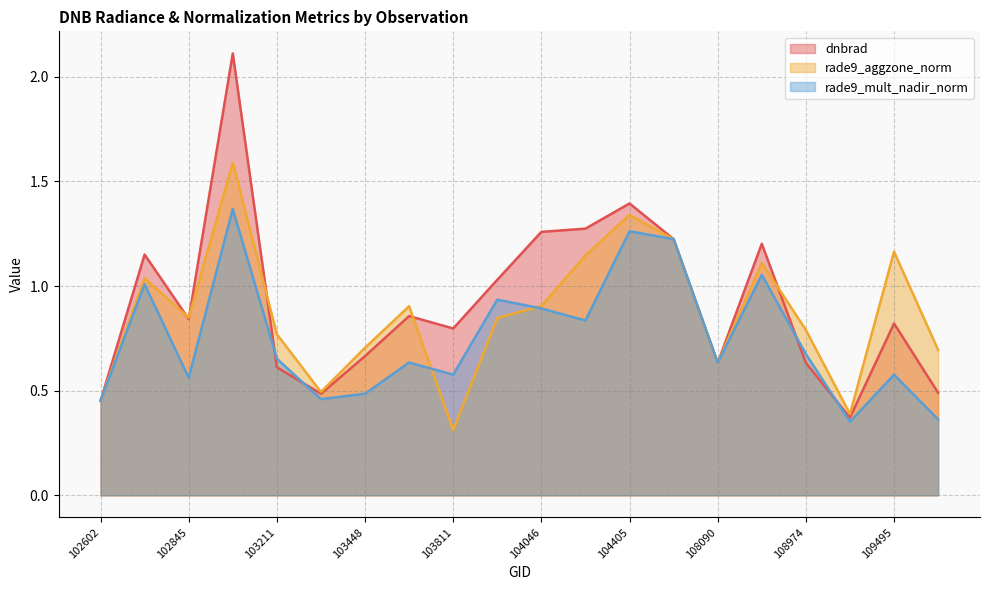

After their last crossing, which series has the higher values: rade9_mult_nadir_norm or rade9_aggzone_norm?

rade9_aggzone_norm